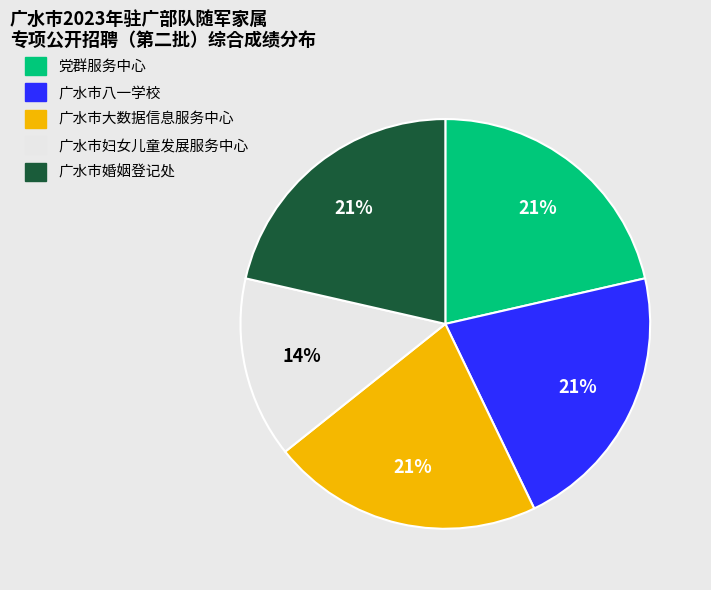

Does 广水市大数据信息服务中心 account for over 50% of the chart?

No